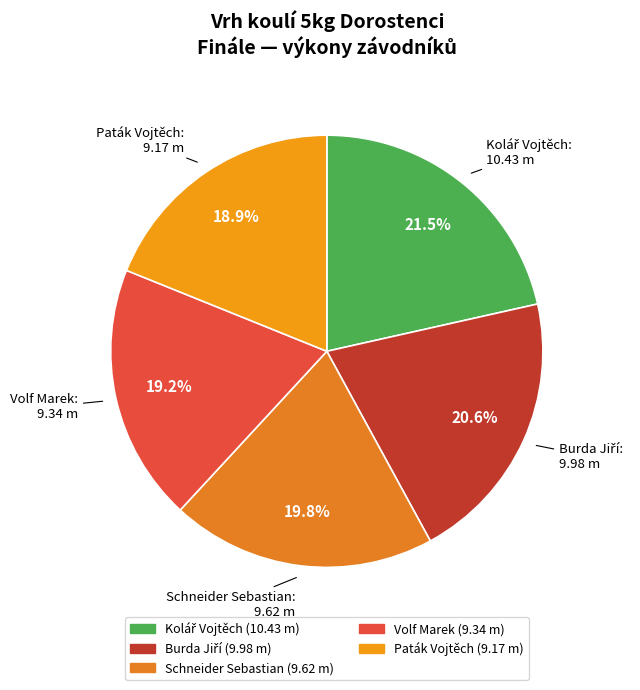

Between Paták Vojtěch and Schneider Sebastian, which is larger?

Schneider Sebastian